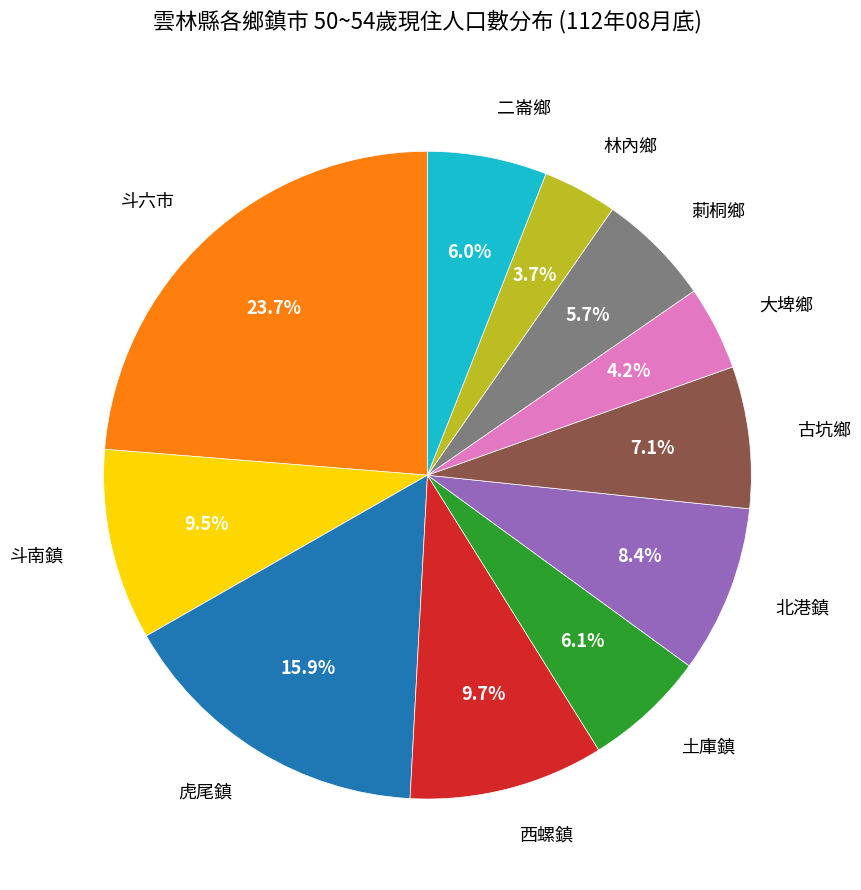

Is the sum of 西螺鎮 and 林內鄉 greater than half?

No